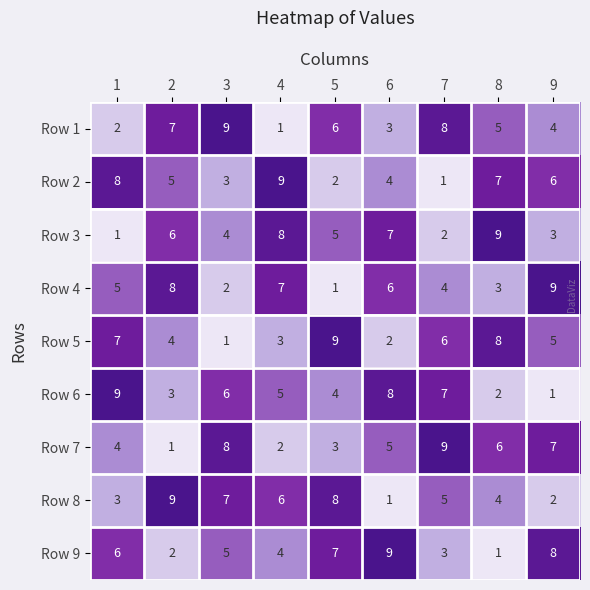

At 2, list the series in order from largest to smallest.

Row 8, Row 4, Row 1, Row 3, Row 2, Row 5, Row 6, Row 9, Row 7